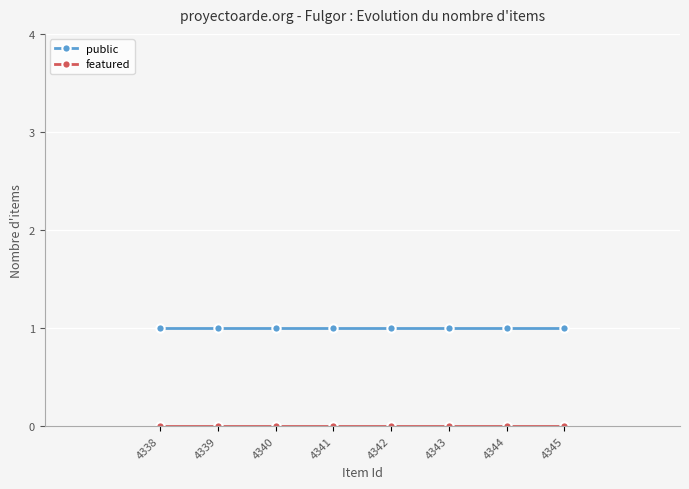

Count the number of data series in this chart.

2